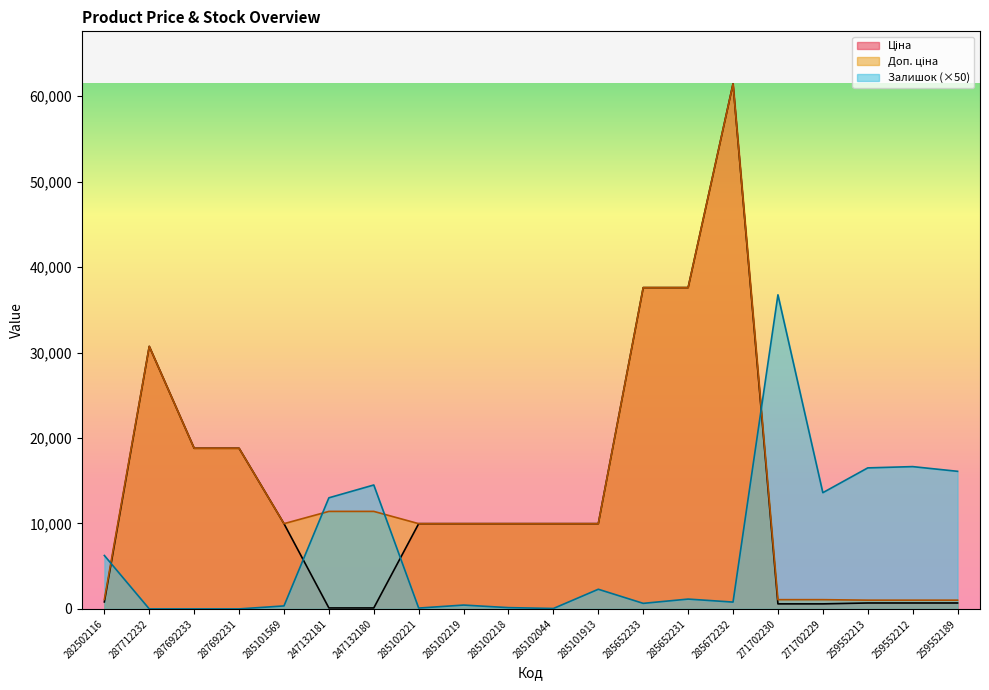

Read the Залишок value at 282502116.

6250.0